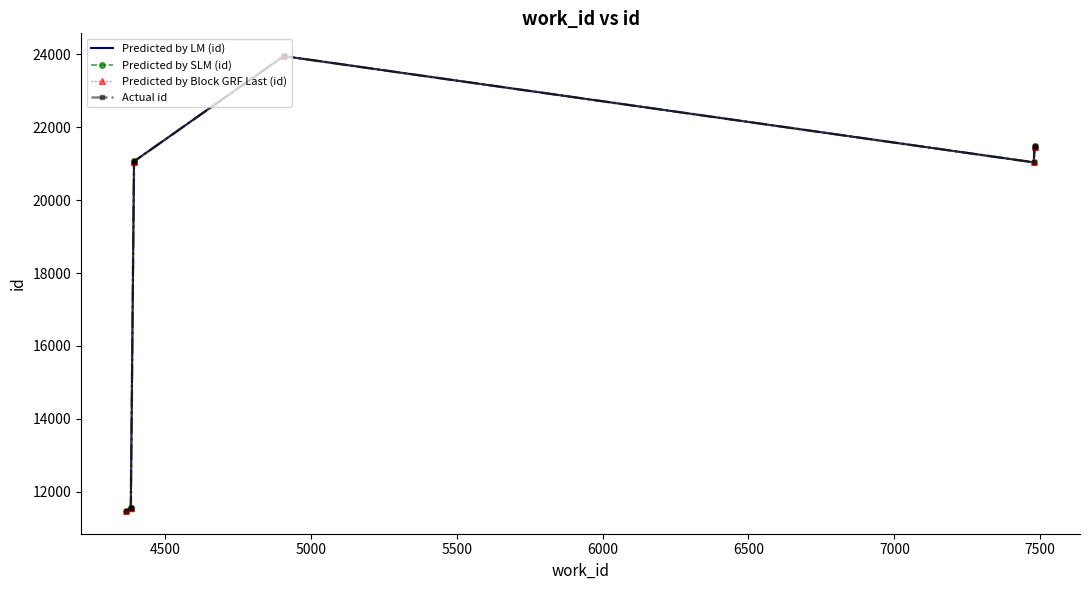

How many interior local peaks does the id series have?

1